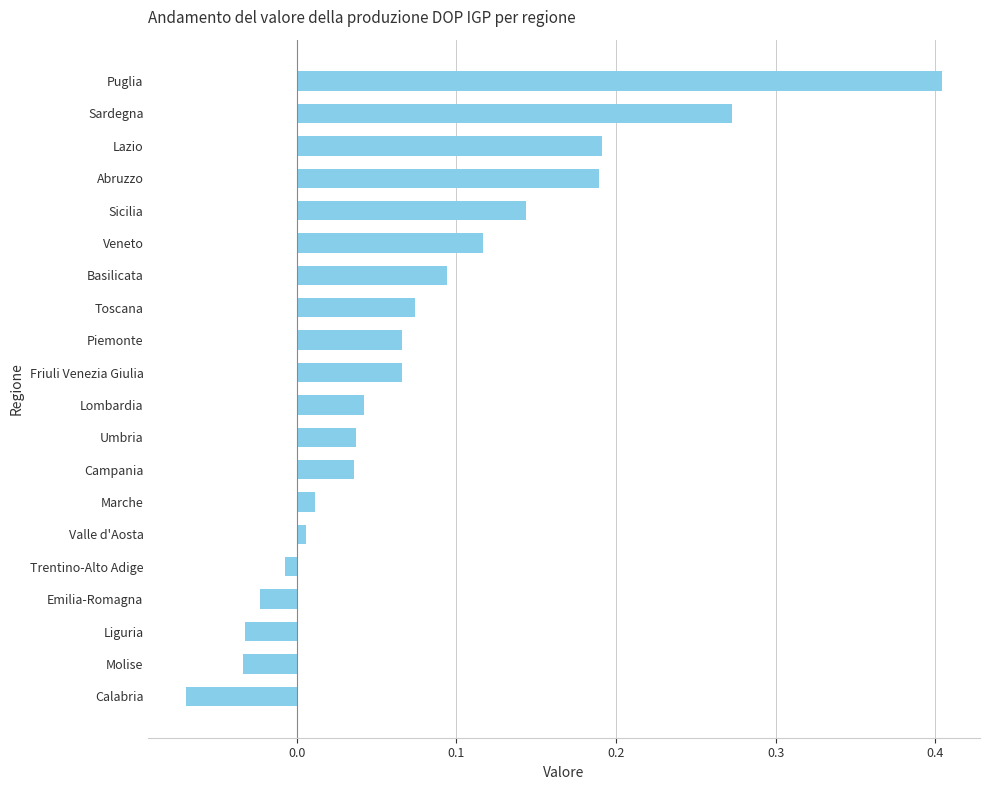

Is it true that the value at Abruzzo is 0.3?

False